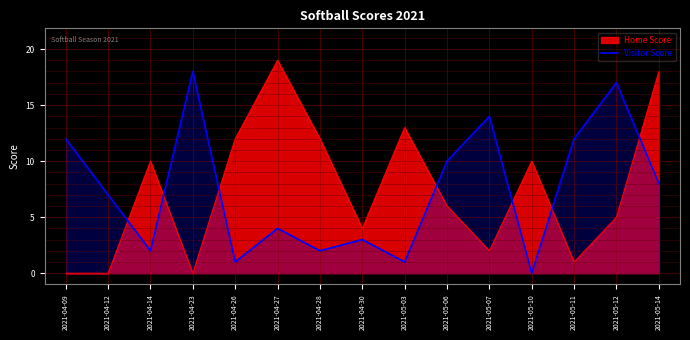

Reading left to right, extract all data points from this chart.

12	7	2	18	1	4	2	3	1	10	14	0	12	17	8